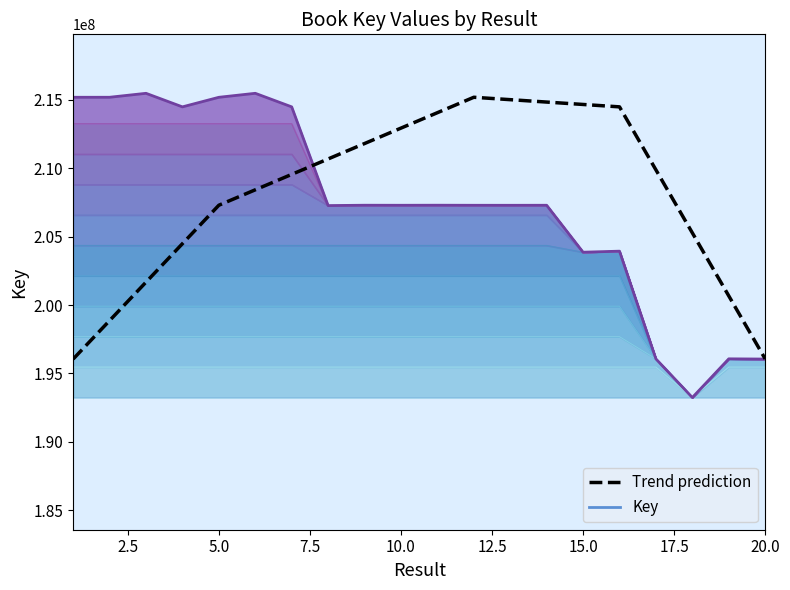

How many lines are shown in the chart?

2